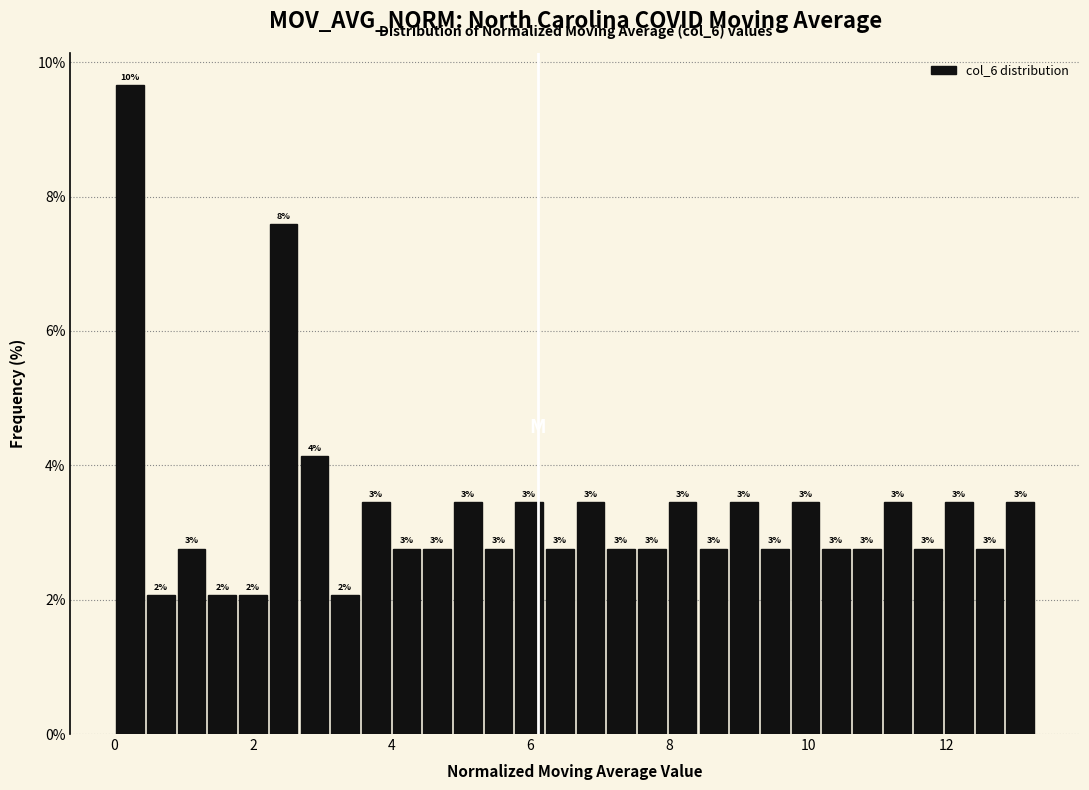

Read against the x-axis, roughly where is the centre of the tallest bar?

0.2